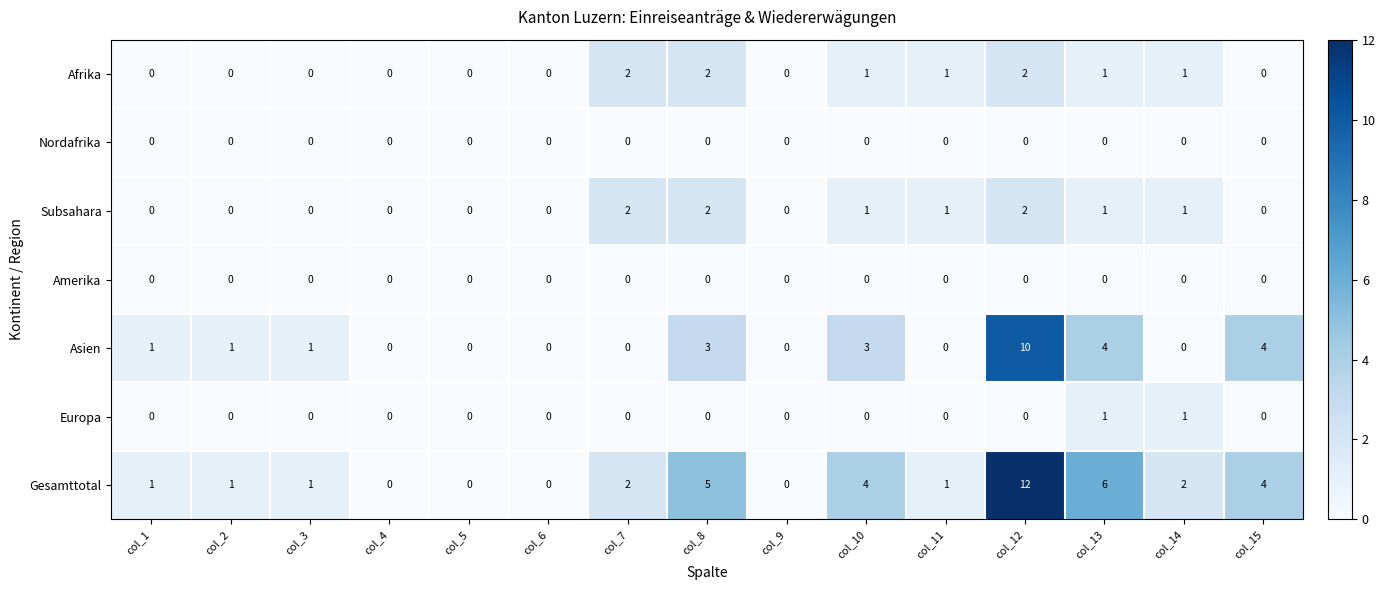

How many data points in Afrika are above 0?

7